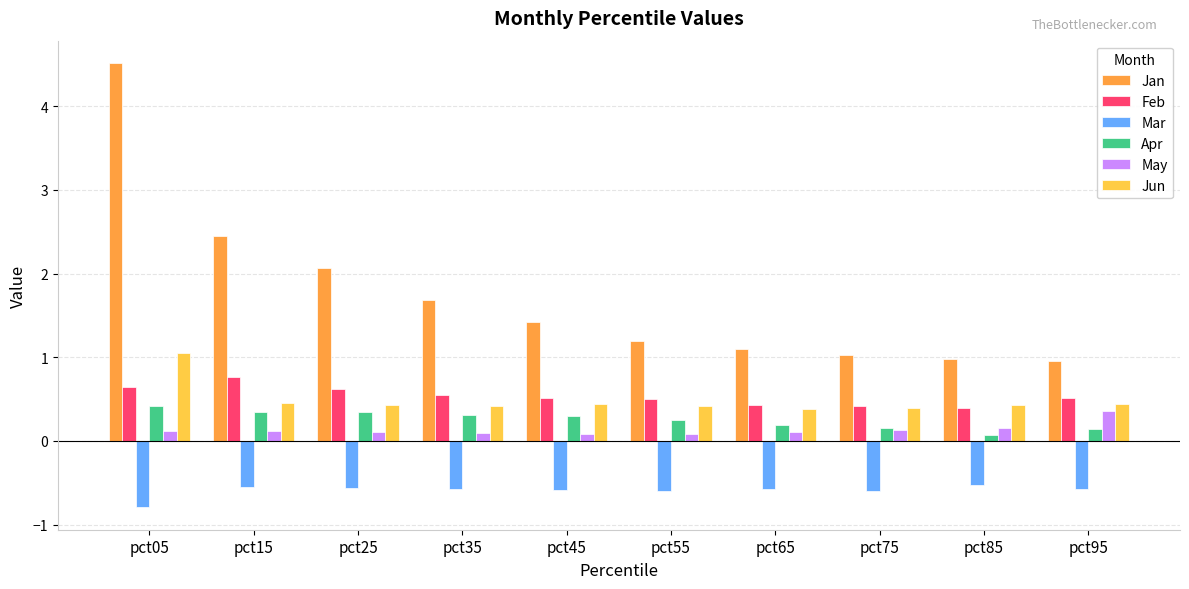

Which series has the largest range (max minus min)?

Jan